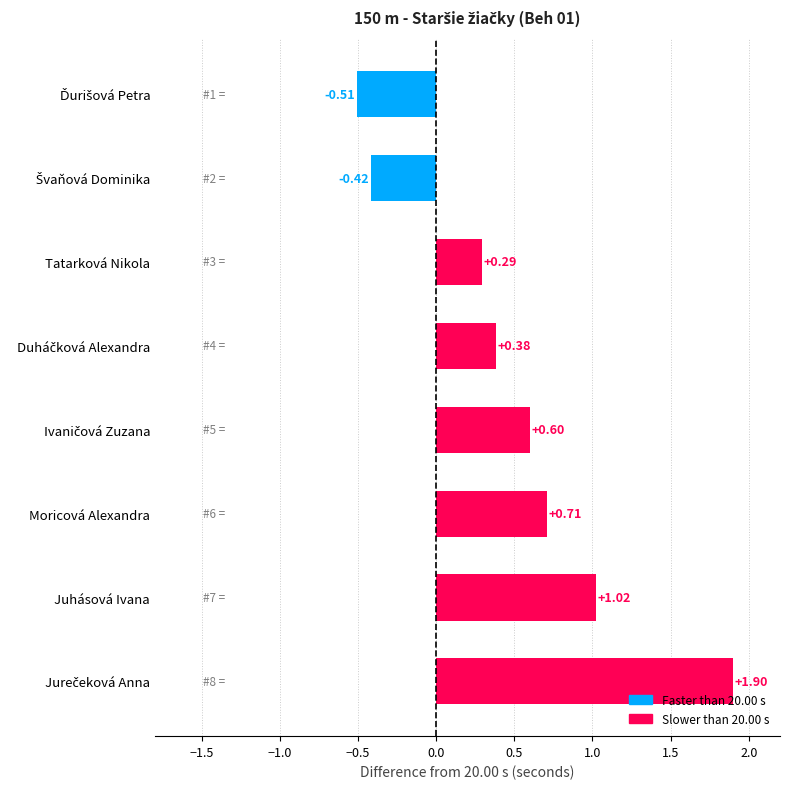

What is the average value?

0.5